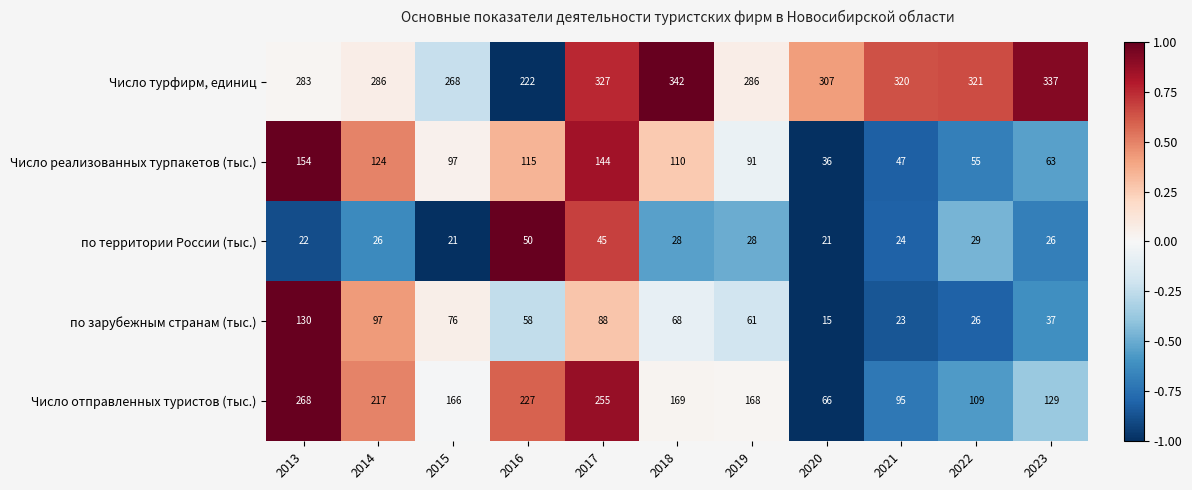

What is the maximum value for Число турфирм, единиц?

342